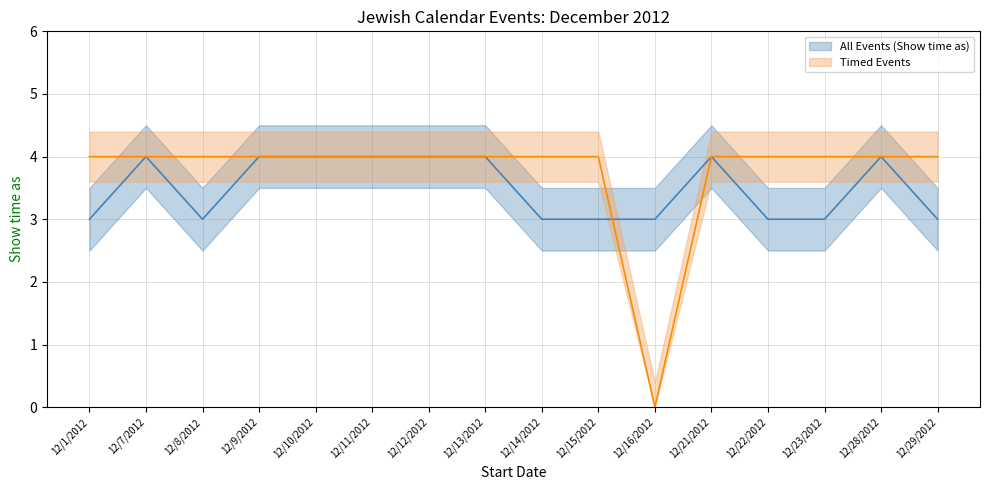

List the series in order of their peak value, highest first.

All Events (Show time as), Timed Events